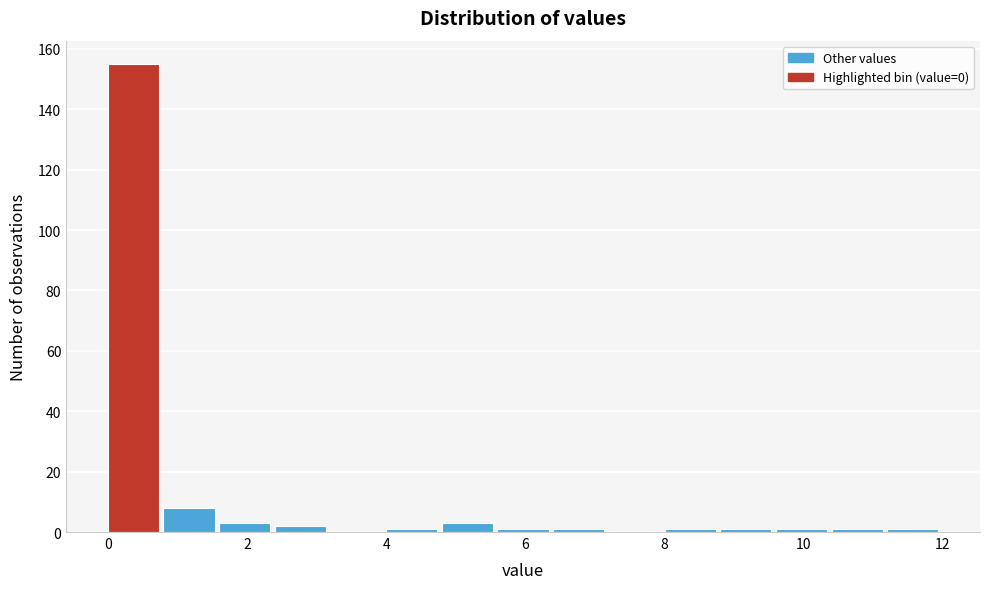

Reading left to right, list every bar in this chart as the range it spans on the x-axis followed by its height. The values are not printed on the chart, so give them approximately, as read against the axis.

0.0 to 0.8: 156
0.8 to 1.6: 8
1.6 to 2.4: 4
2.4 to 3.2: 2
3.2 to 4.0: 0
4.0 to 4.8: under 2
4.8 to 5.6: 4
5.6 to 6.4: under 2
6.4 to 7.2: under 2
7.2 to 8.0: 0
8.0 to 8.8: under 2
8.8 to 9.6: under 2
9.6 to 10.4: under 2
10.4 to 11.2: under 2
11.2 to 12.0: under 2